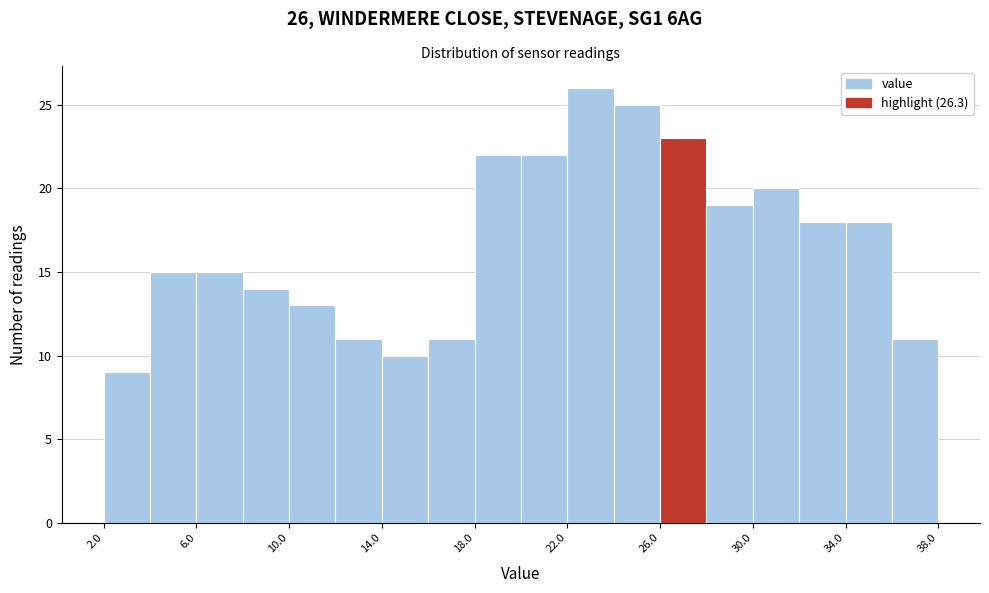

Over which range of the x-axis is the bar tallest?

22 to 24